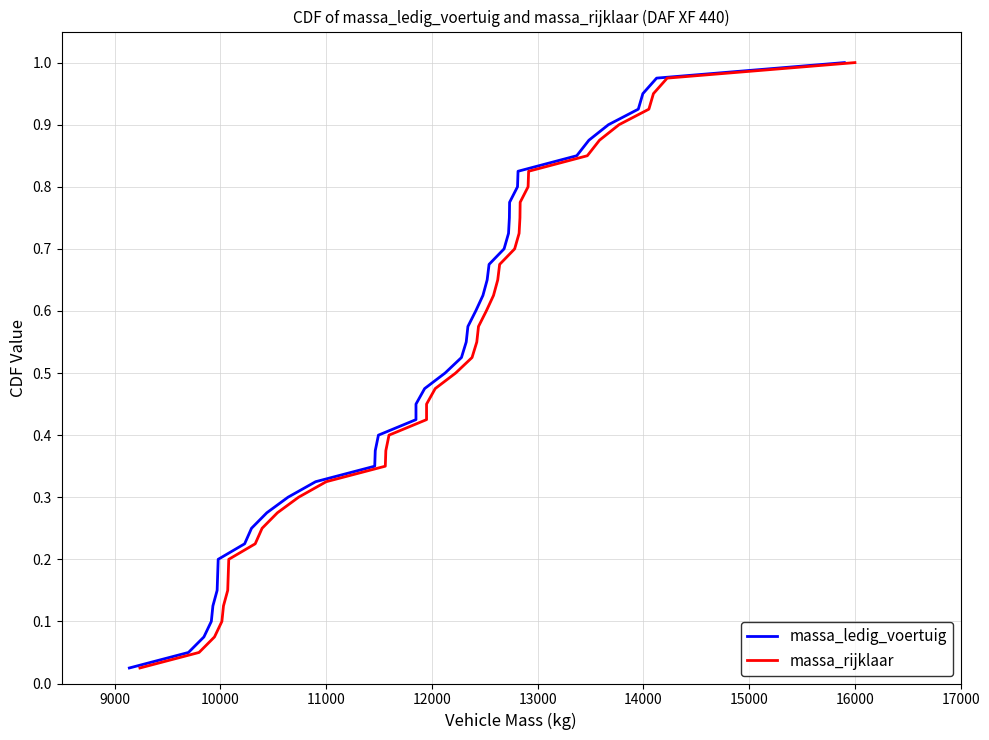

Rank the series by their maximum value, from lowest to highest.

massa_ledig_voertuig, massa_rijklaar